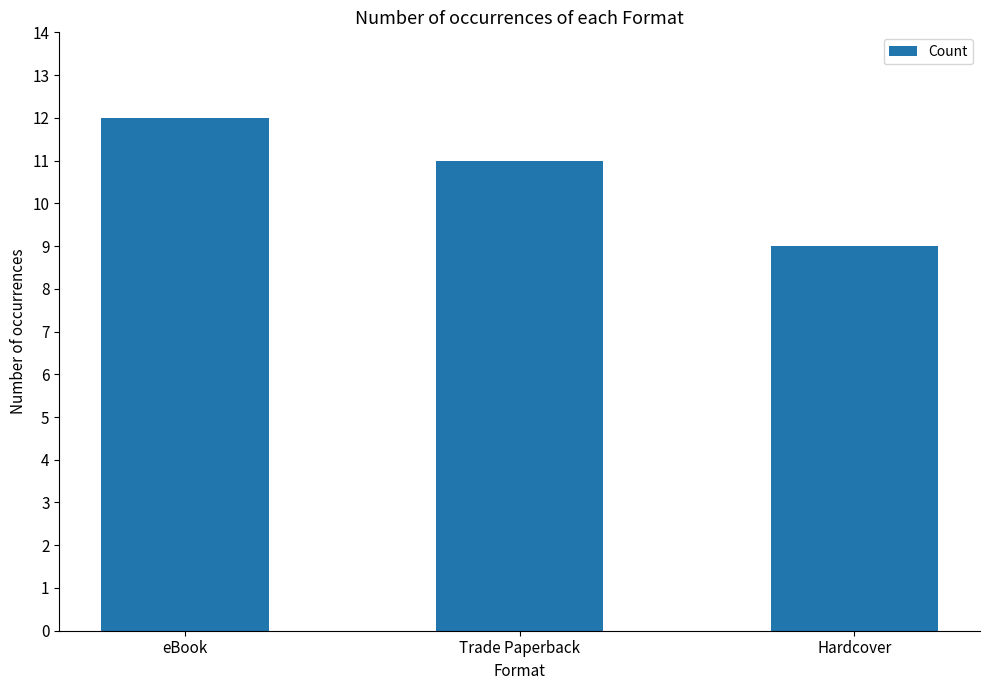

Rank the categories by value from lowest to highest.

Hardcover, Trade Paperback, eBook